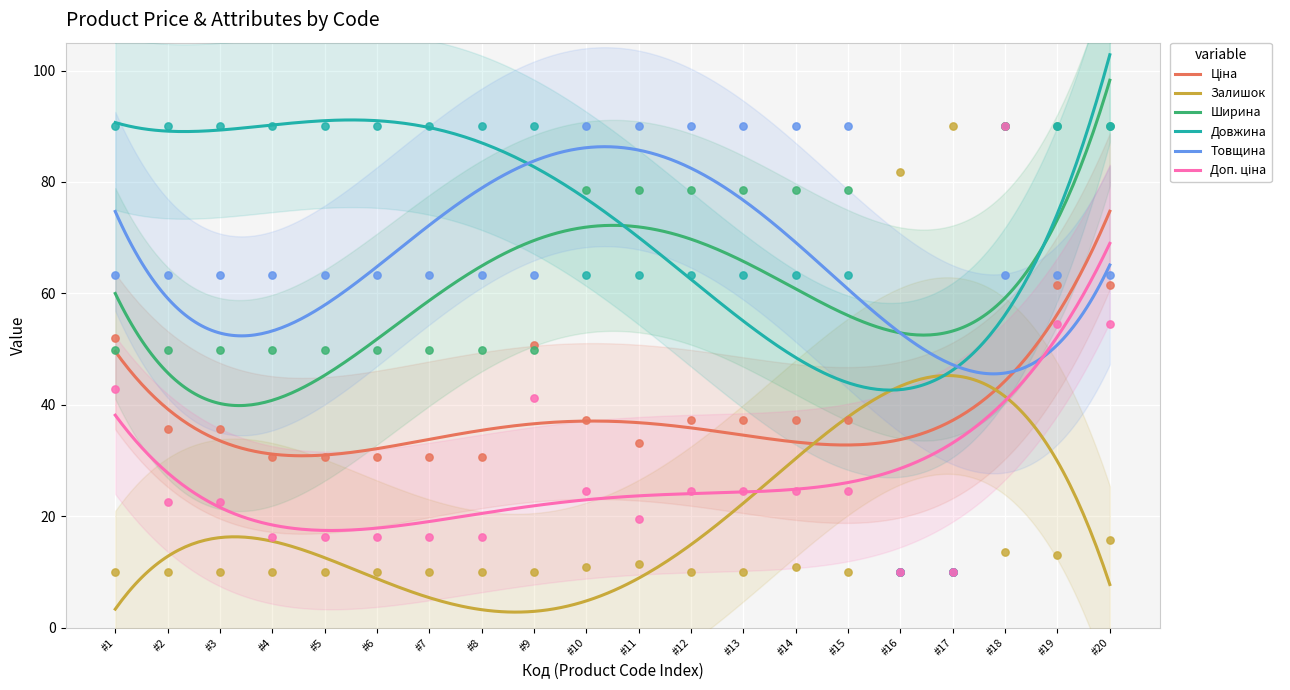

What is the highest value of the Залишок series?

45.2